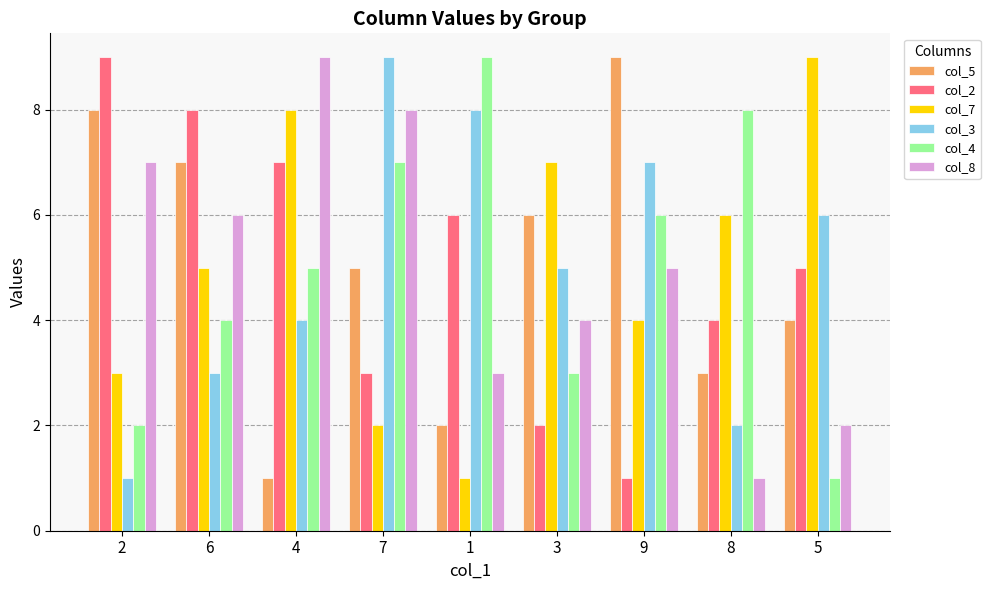

What is the highest value of the col_2 series?

9